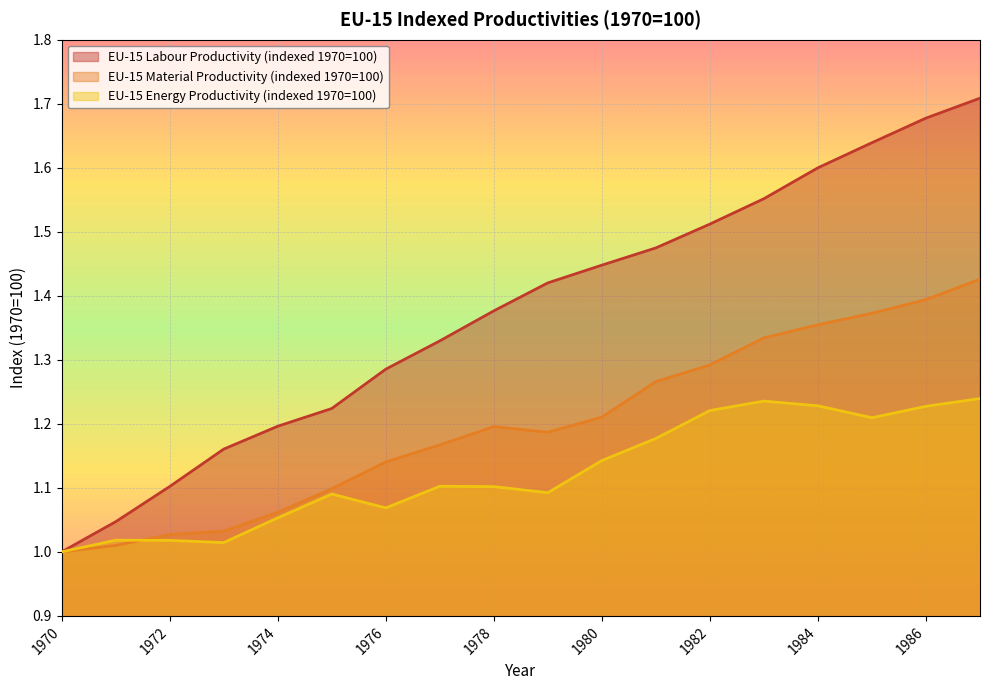

What are all the series names shown in the legend?

EU-15 Labour Productivity (indexed 1970=100), EU-15 Material Productivity (indexed 1970=100), EU-15 Energy Productivity (indexed 1970=100)